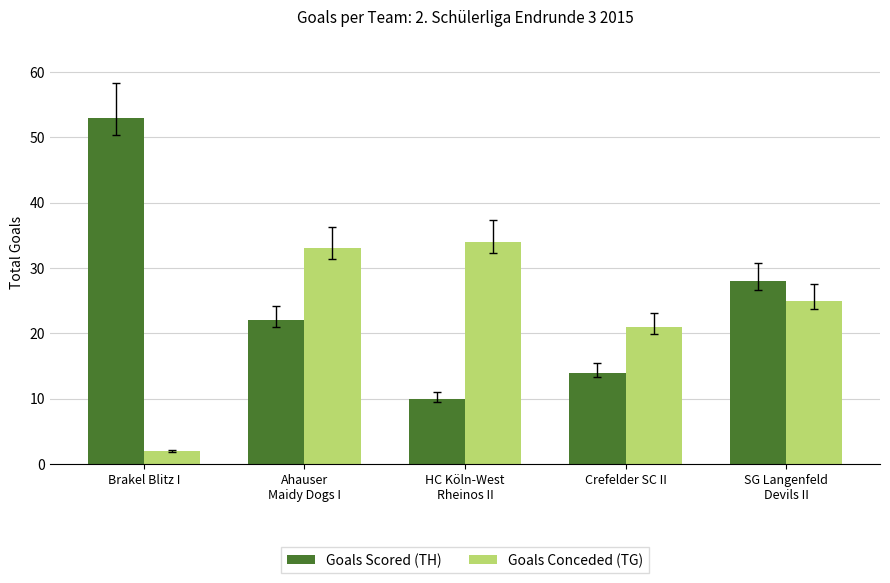

Are the bars horizontal?

No